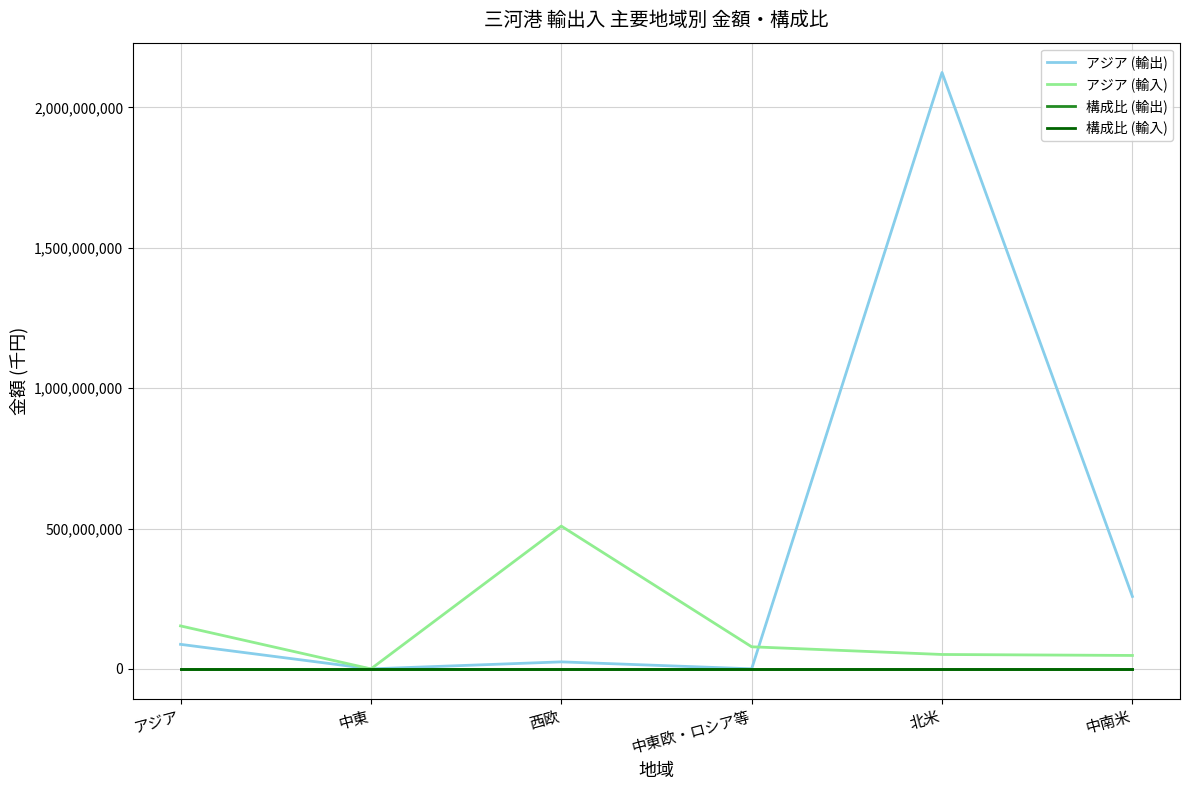

Is this an area chart (filled region under the line)?

No